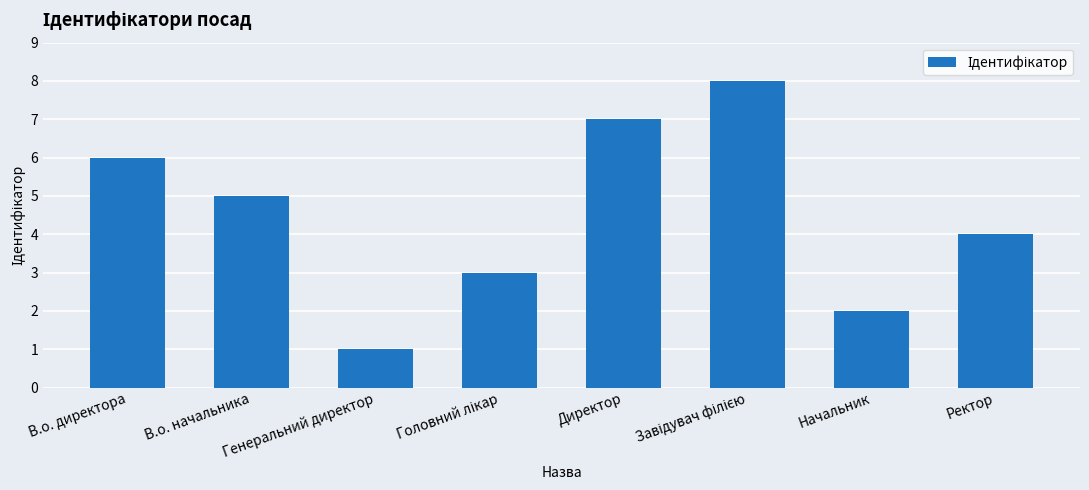

What is the sum of the values at Генеральний директор and Начальник?

3